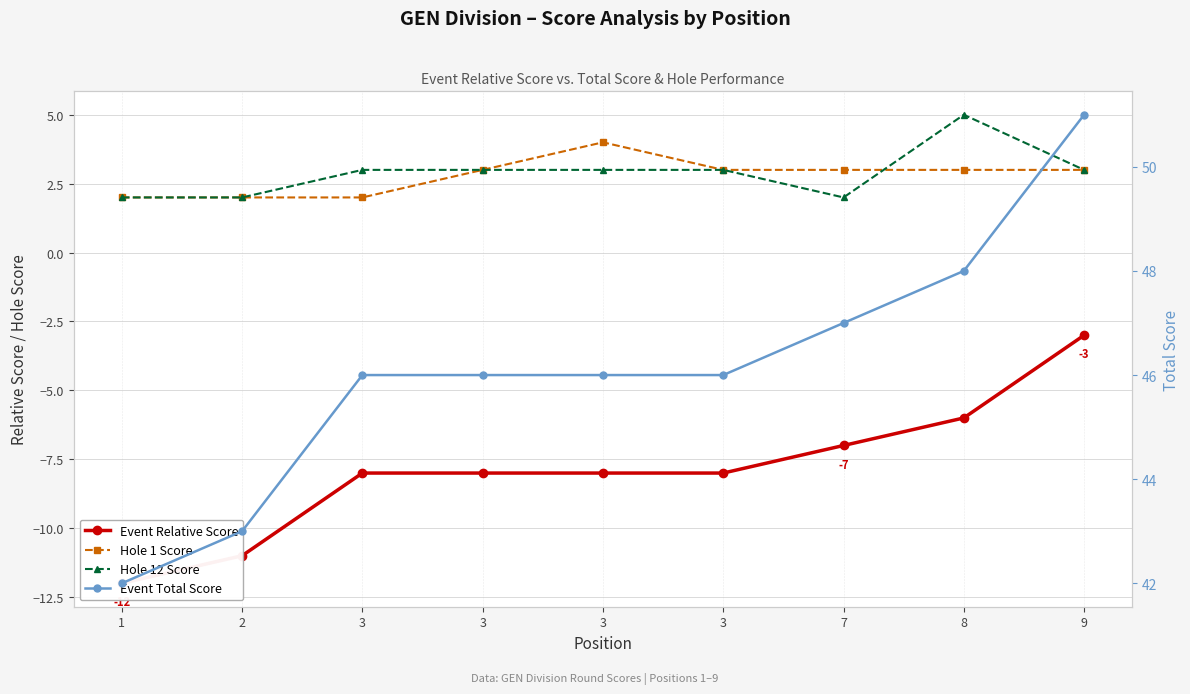

What is the sum of the Hole 12 Score values at 1 and 3?

5